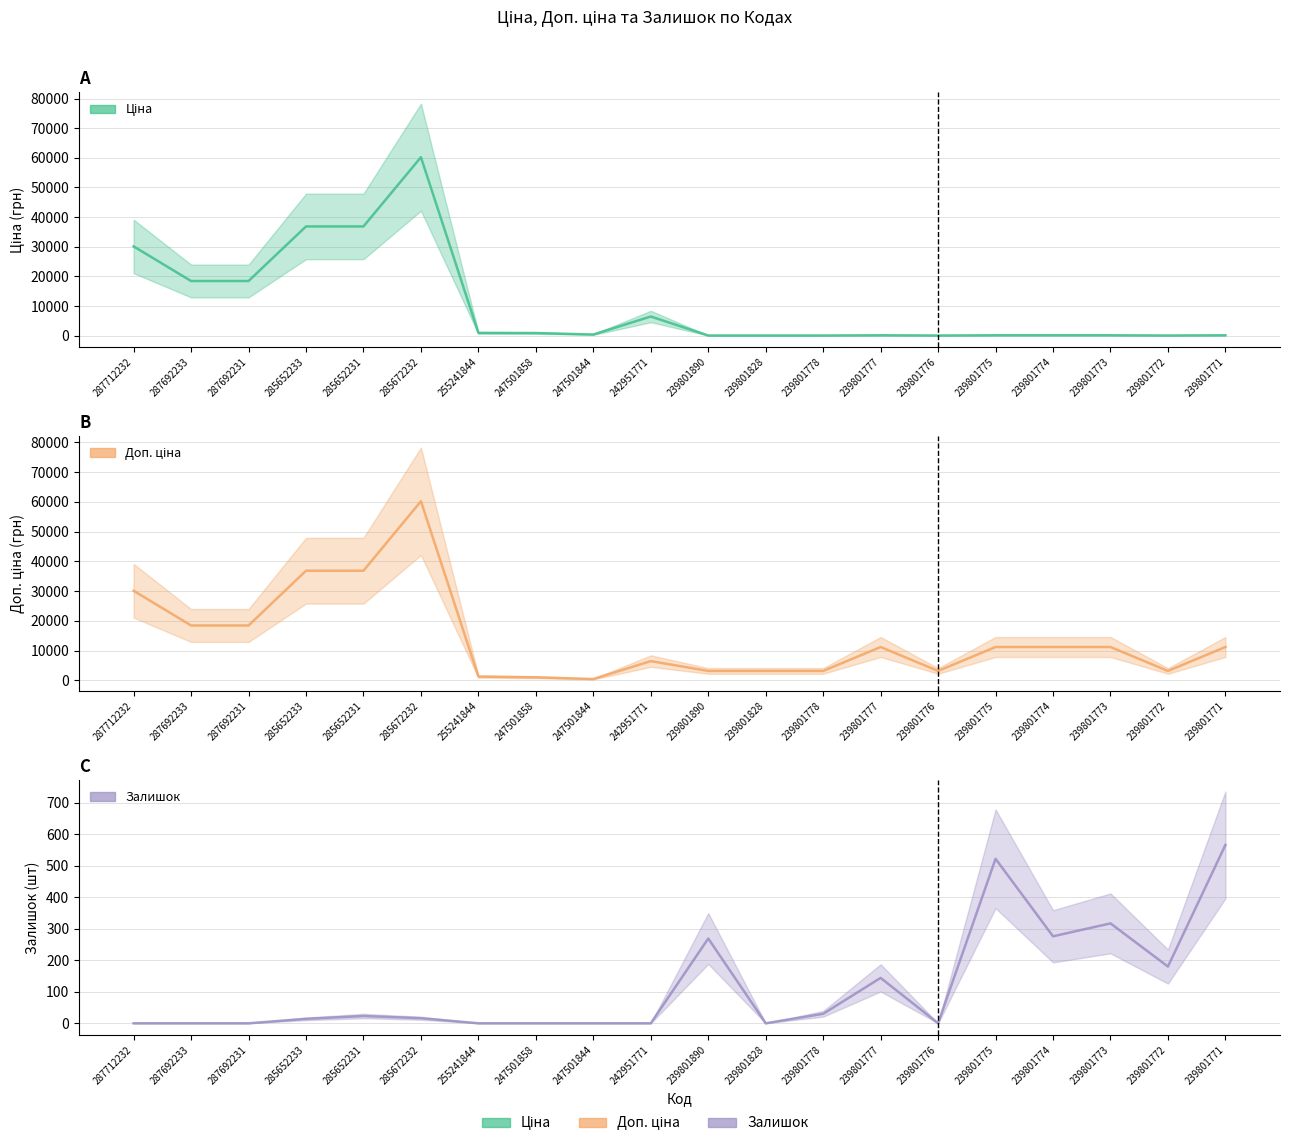

Is the value of Залишок at 239801777 greater than the value of Ціна at 287692233?

No